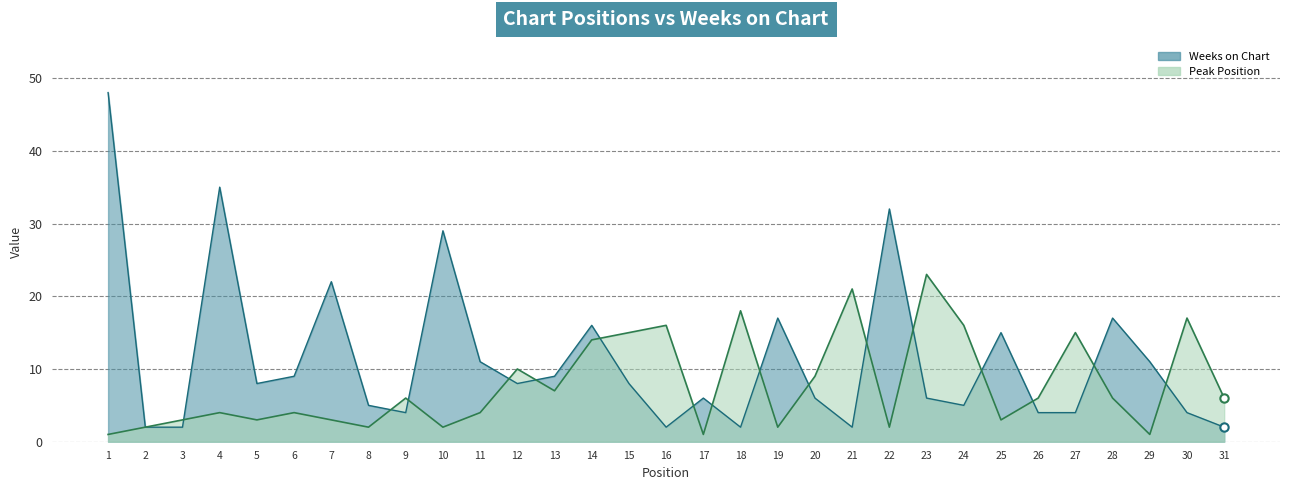

How many data points in Peak Position are less than 6?

15